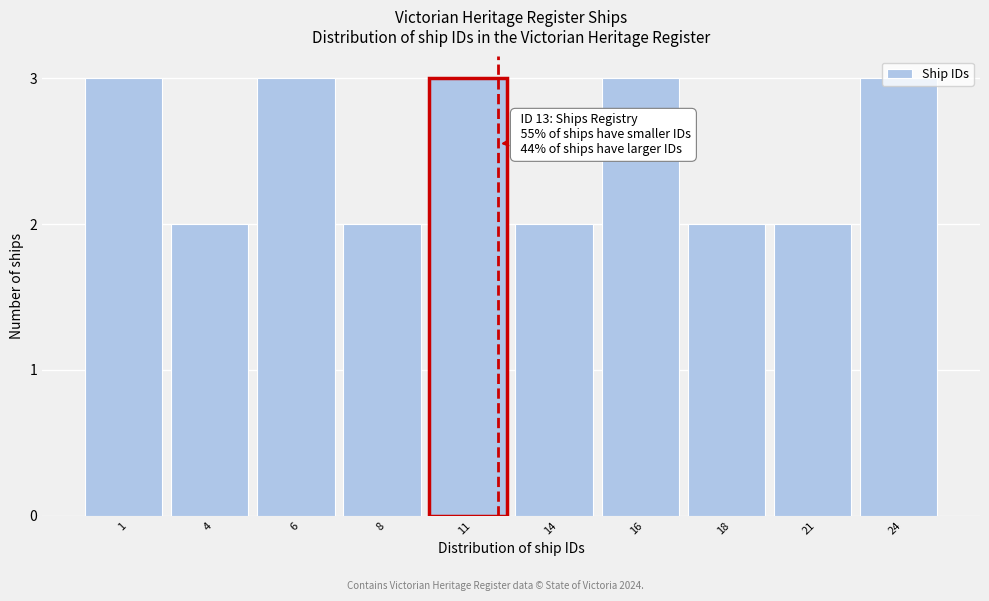

What is the maximum value shown in the chart?

3